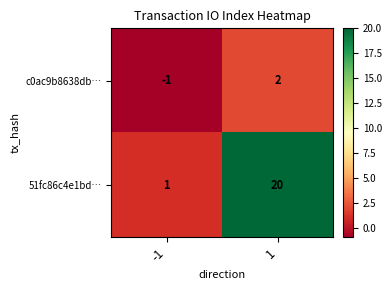

What is the total value across all series at 1?

22